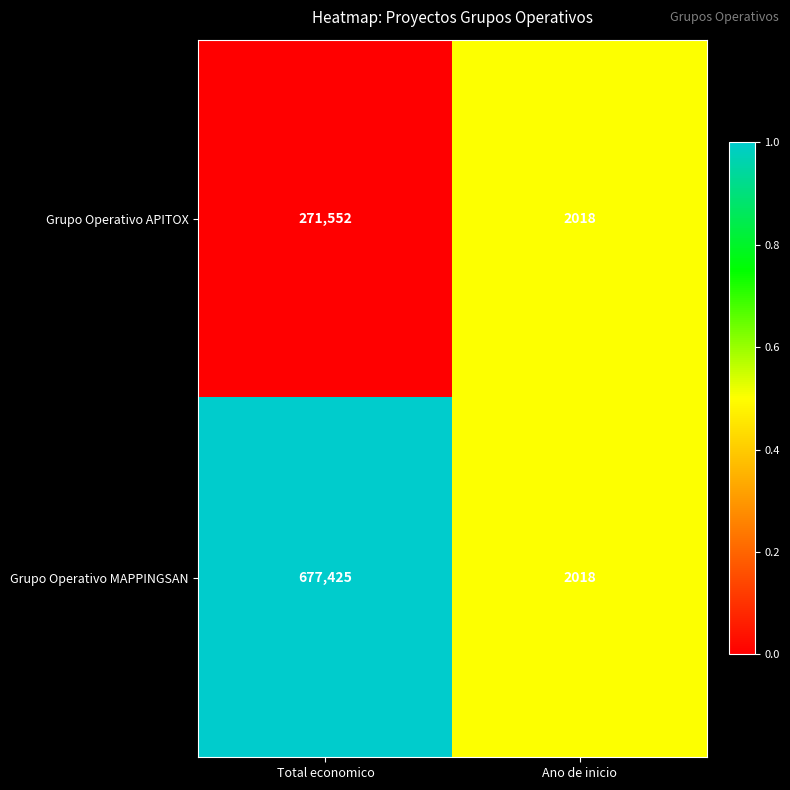

Count the number of data series in this chart.

2